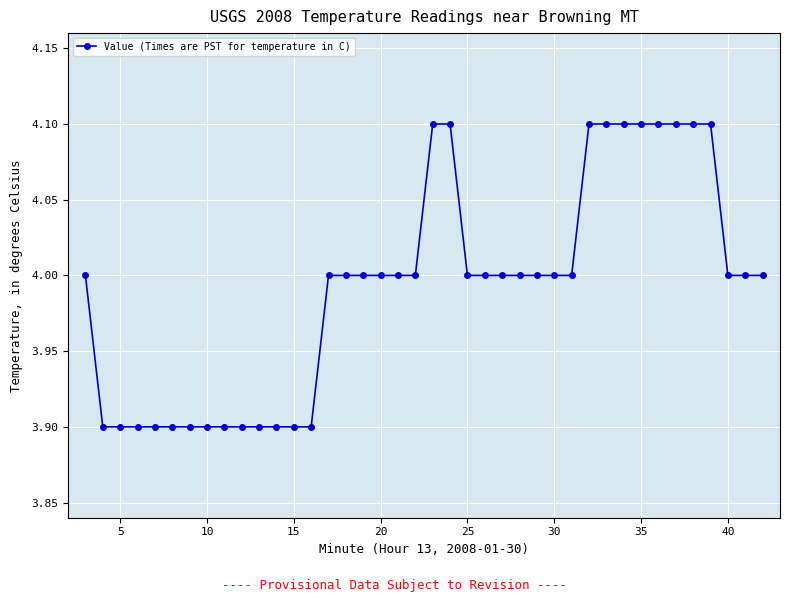

Count the number of categories in the chart.

40